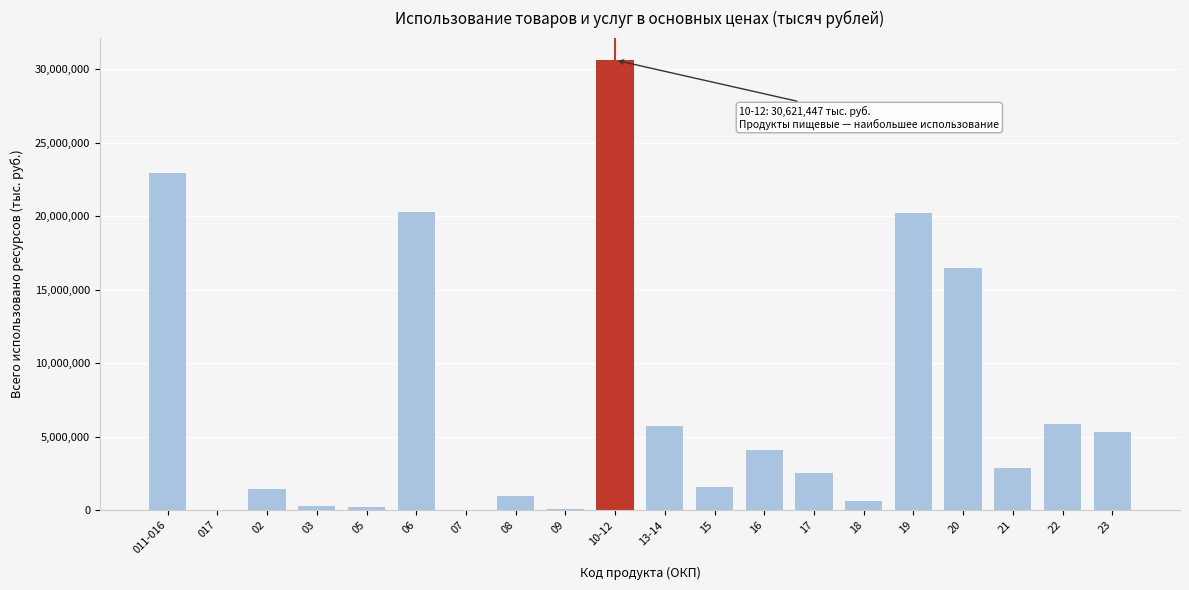

What is the sum of all values?

142035040